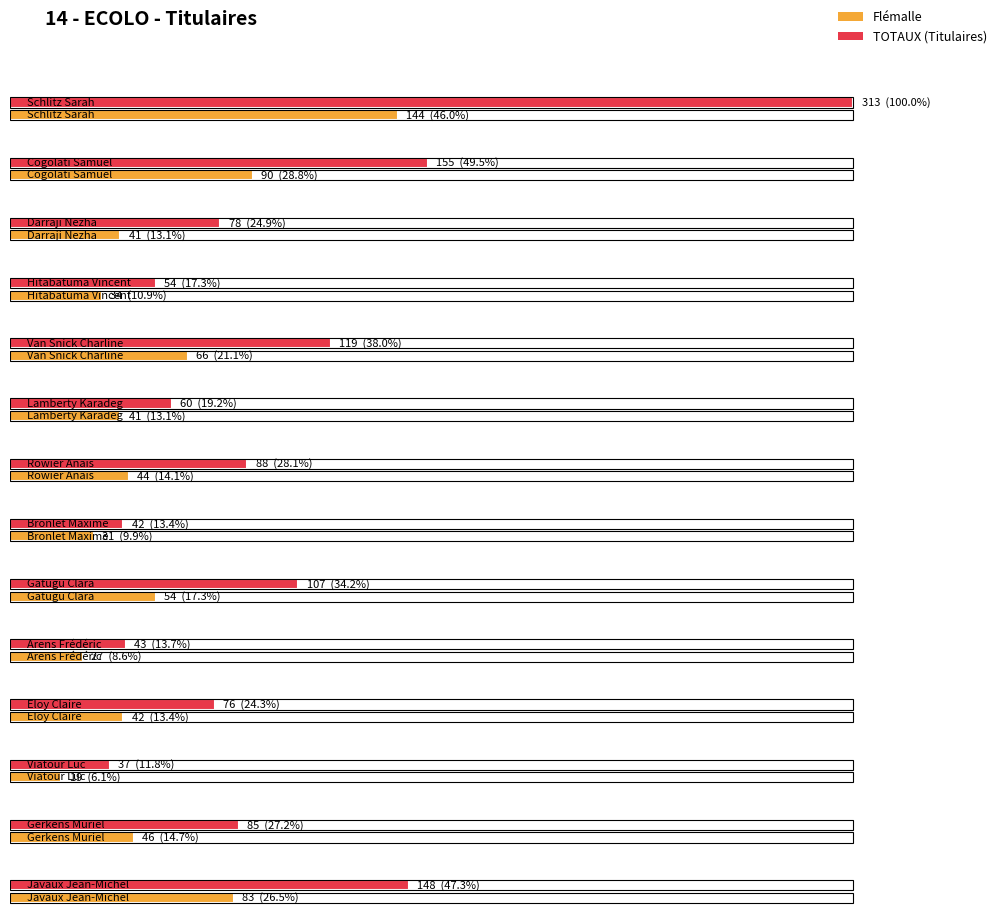

What position from the left is Bronlet Maxime?

8